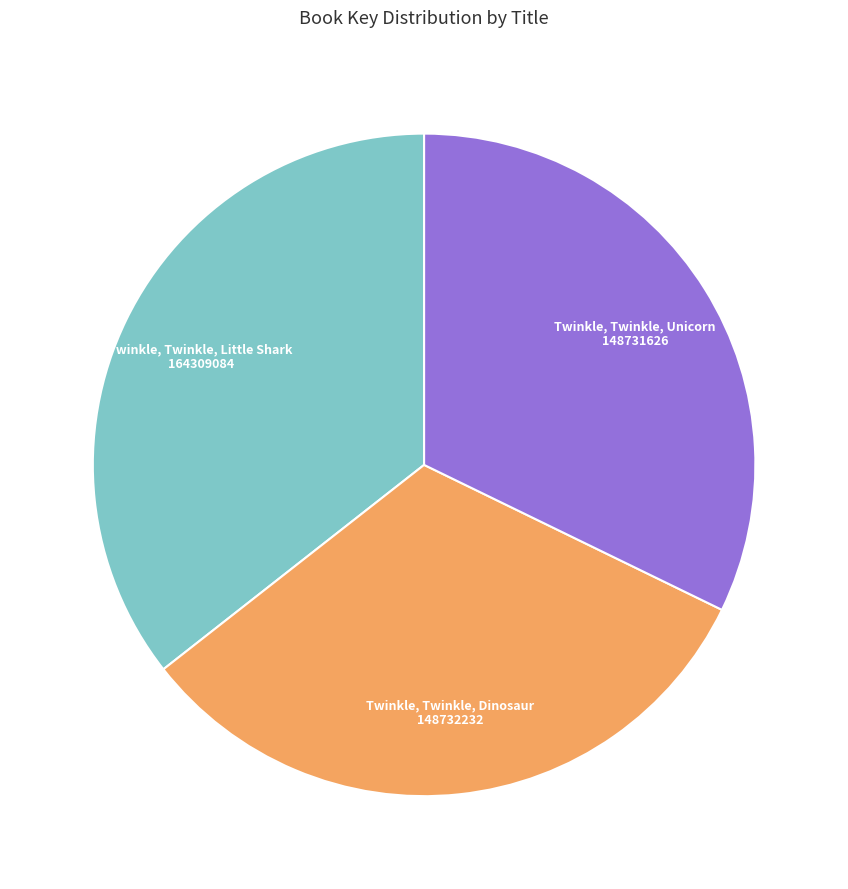

Is there any slice that represents more than half of the pie?

No